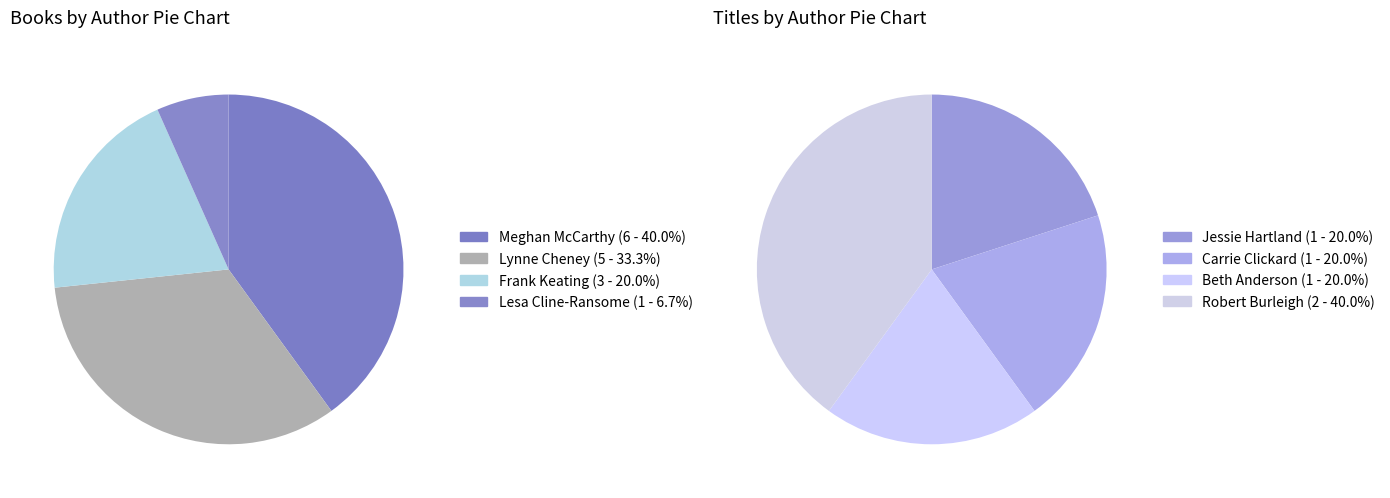

Is there a majority slice in this chart?

No